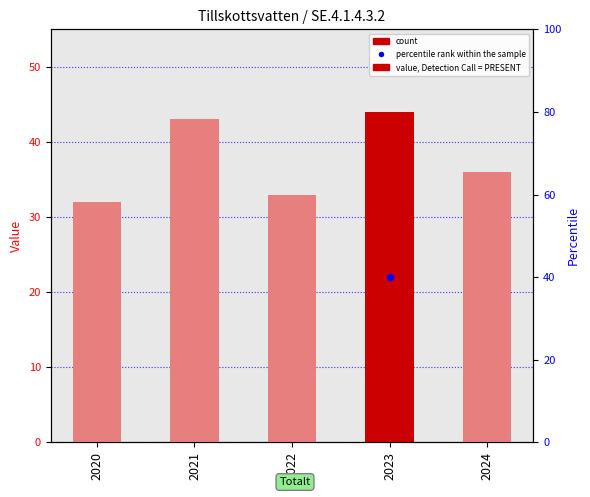

What is the change in value from 2020 to 2024?

+4